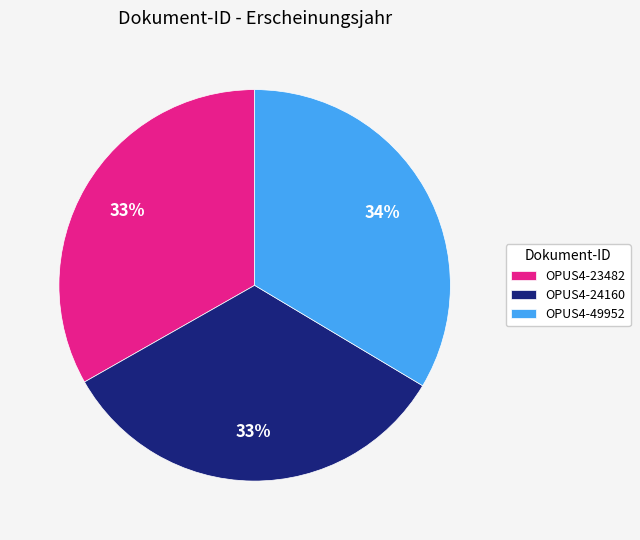

To the nearest percent, what percentage of the pie is OPUS4-49952?

34%